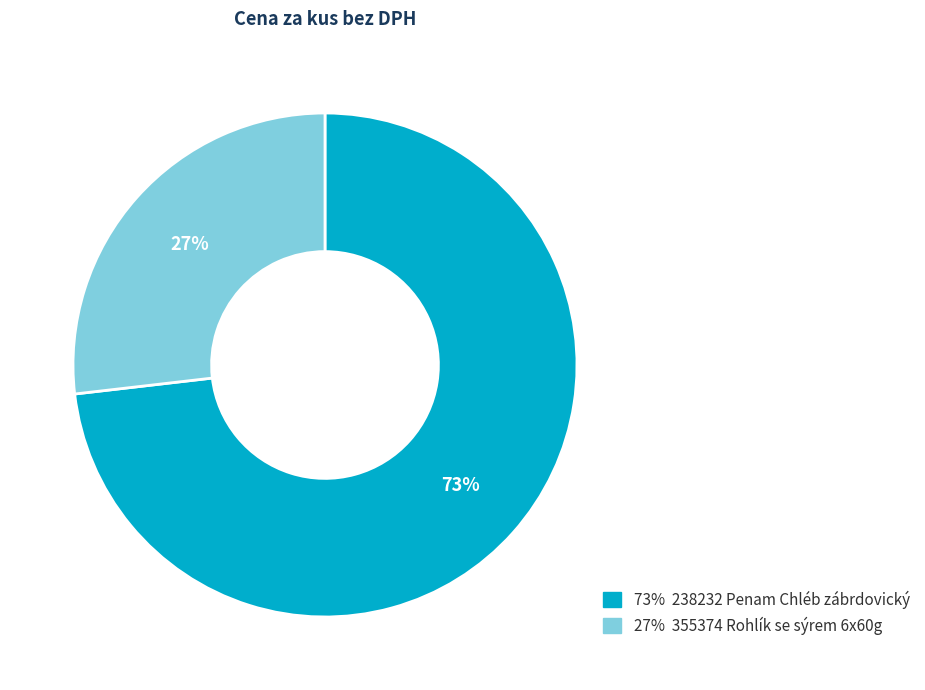

To the nearest percent, what is the difference between the largest and smallest slice percentages?

46%